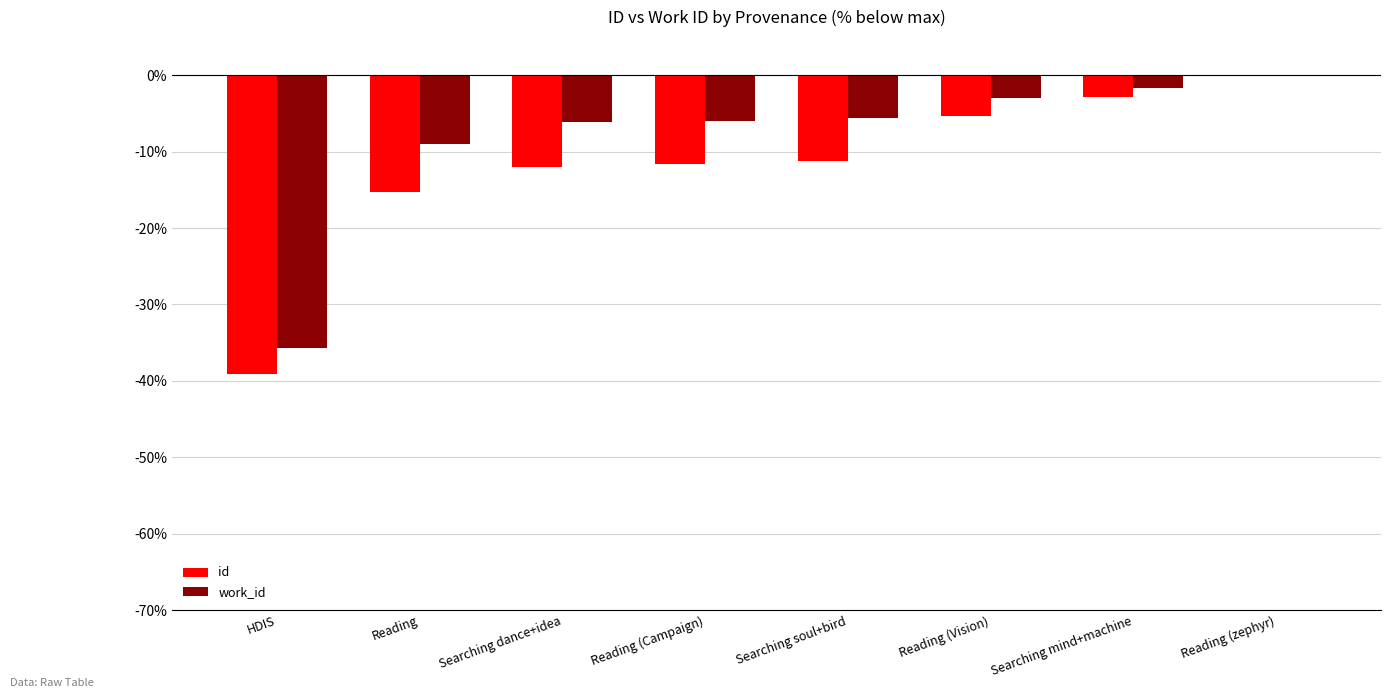

True or false: work_id has a value of -9.0 at Reading.

True